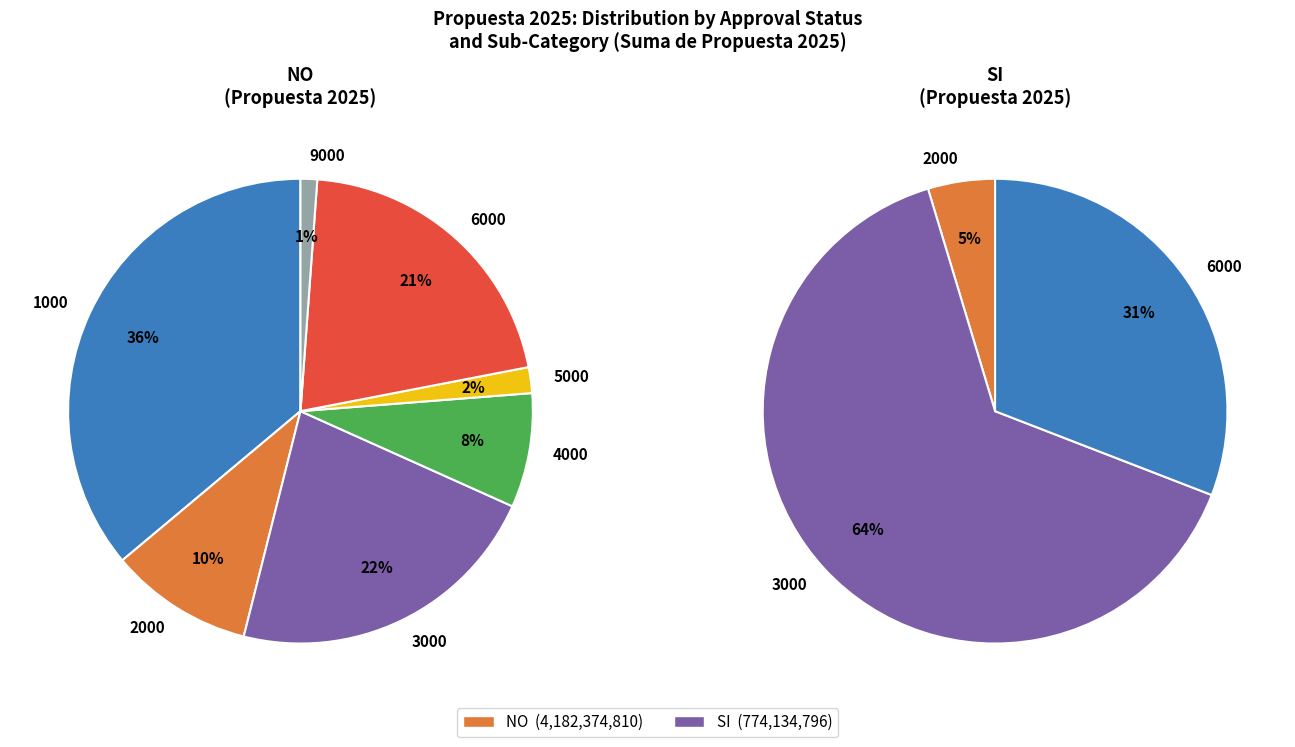

Combined, what portion of the pie is NO and SI?

100.0%